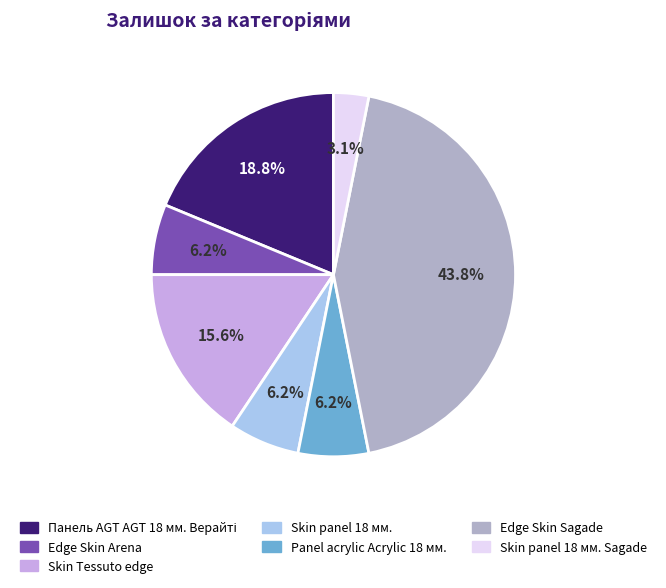

Is there any slice that represents more than half of the pie?

No